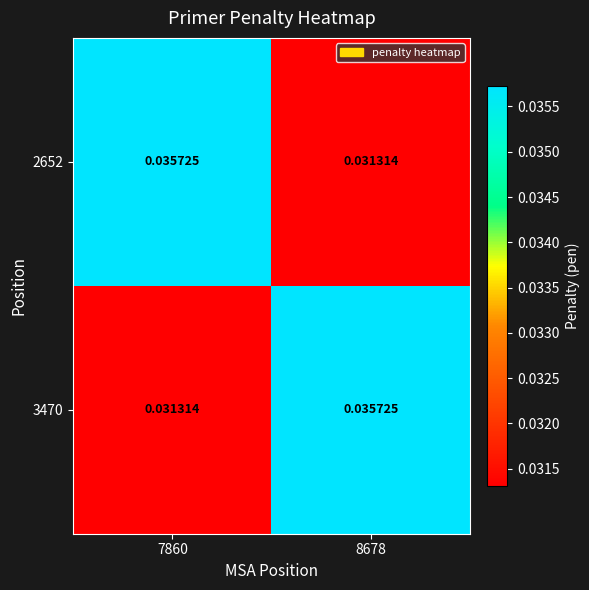

At 7860, list the series in order from smallest to largest.

3470, 2652